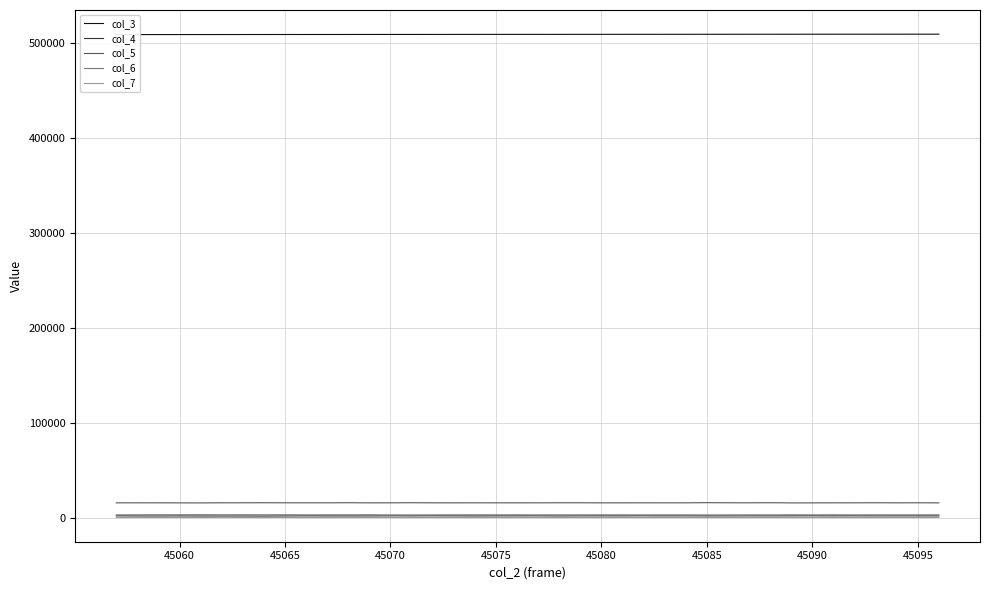

Which series has the largest total across all categories?

col_3